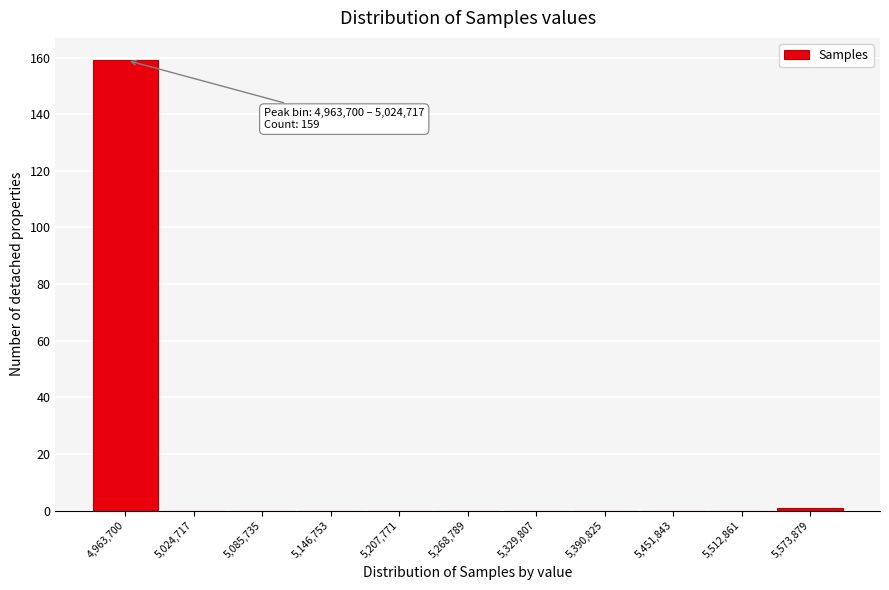

Reading left to right, list all the values displayed in this chart.

4,963,700=159	5,024,717=0	5,085,735=0	5,146,753=0	5,207,771=0	5,268,789=0	5,329,807=0	5,390,825=0	5,451,843=0	5,512,861=0	5,573,879=1